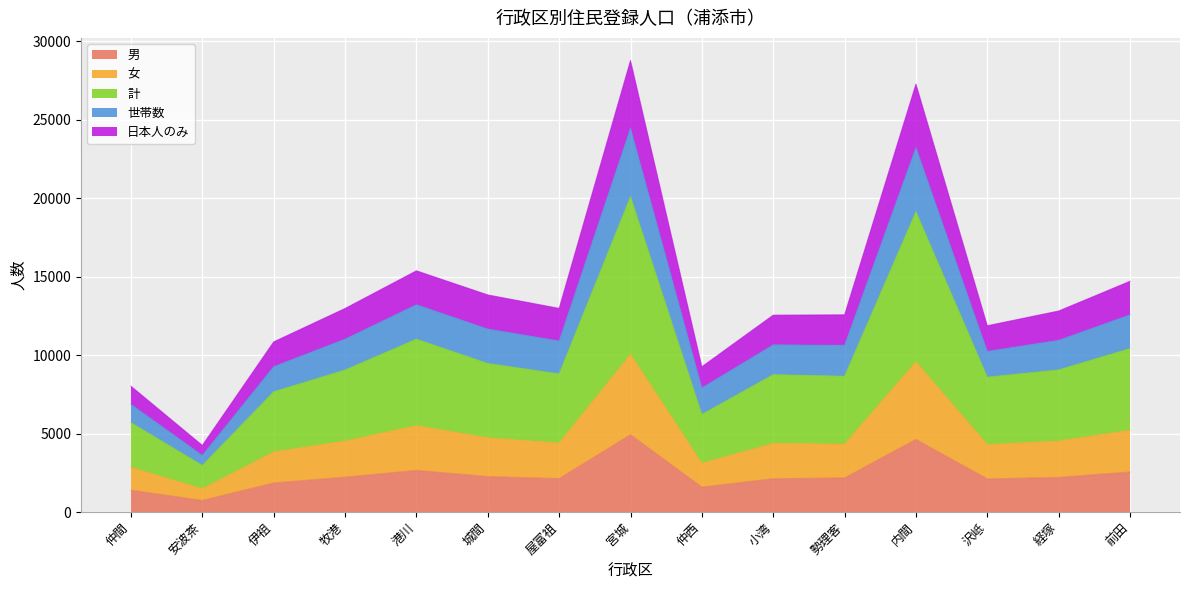

At which label does 男 reach its minimum?

安波茶